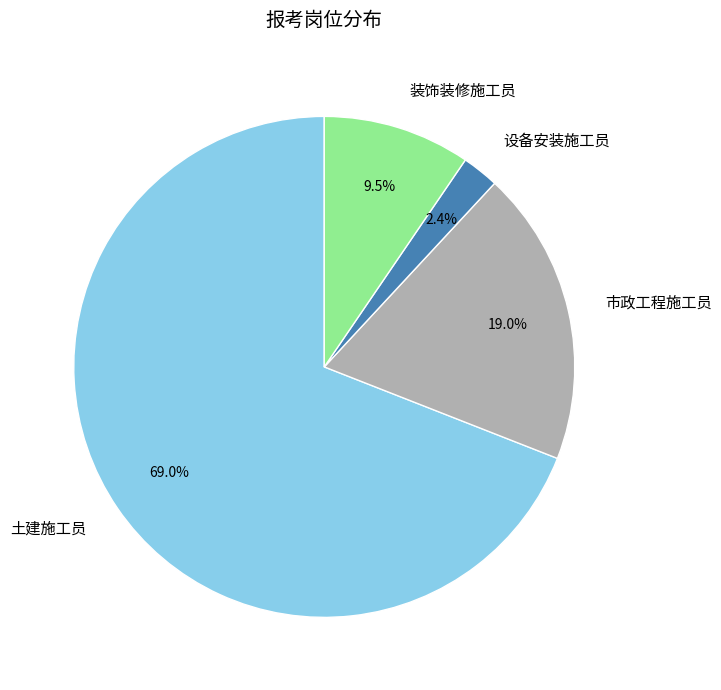

Is there a majority slice in this chart?

Yes